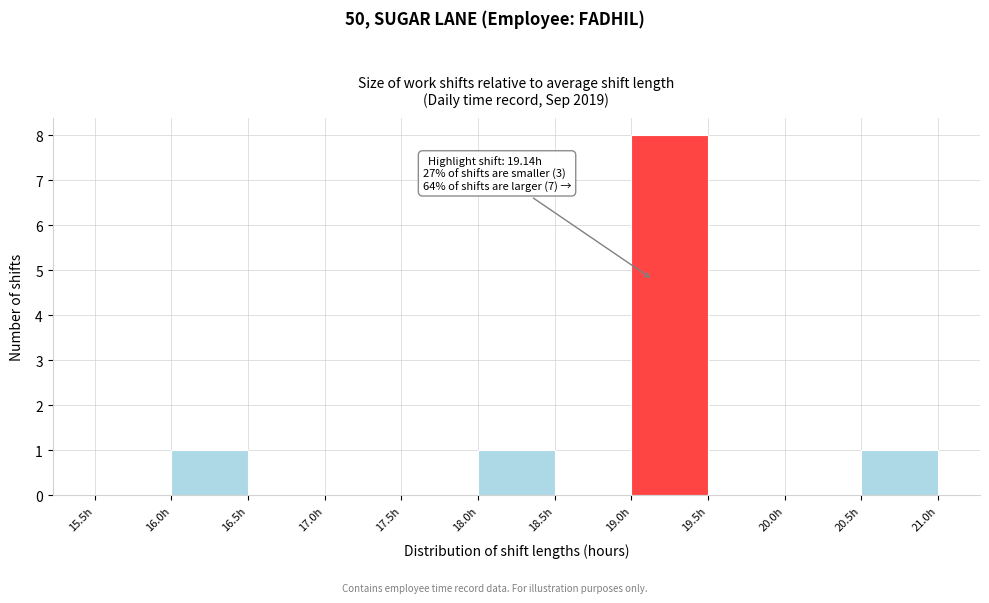

Which range on the x-axis has the tallest bar?

19.0 to 19.5